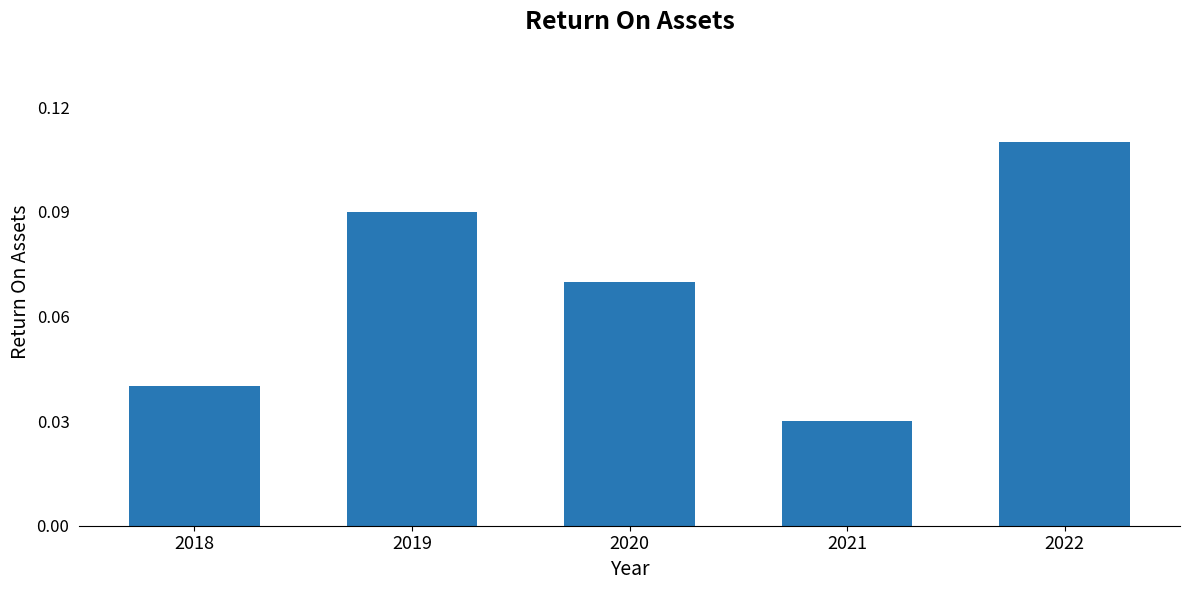

Rank the categories by value from lowest to highest.

2021, 2018, 2020, 2019, 2022